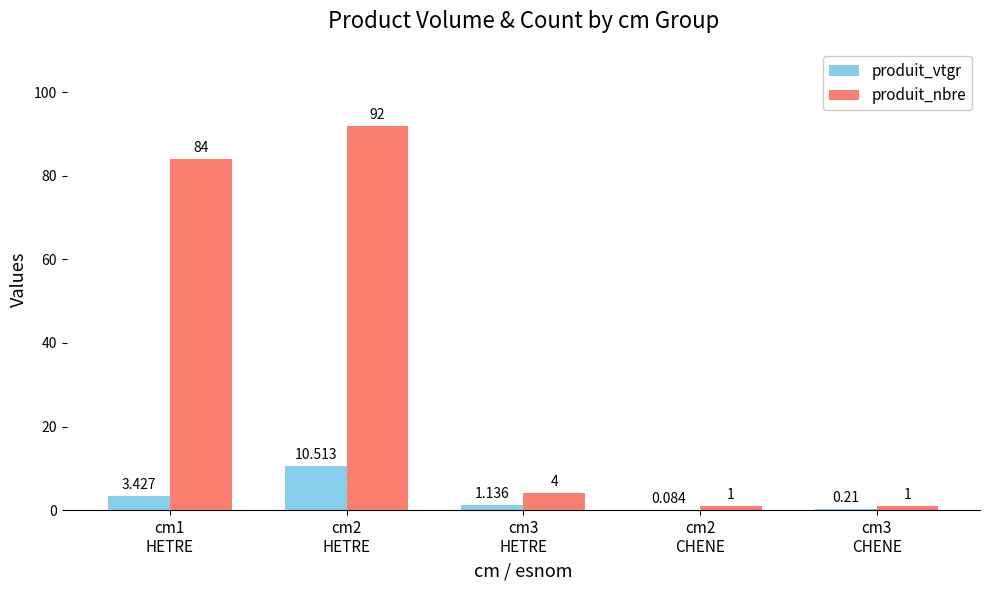

How many series are shown in this chart?

2